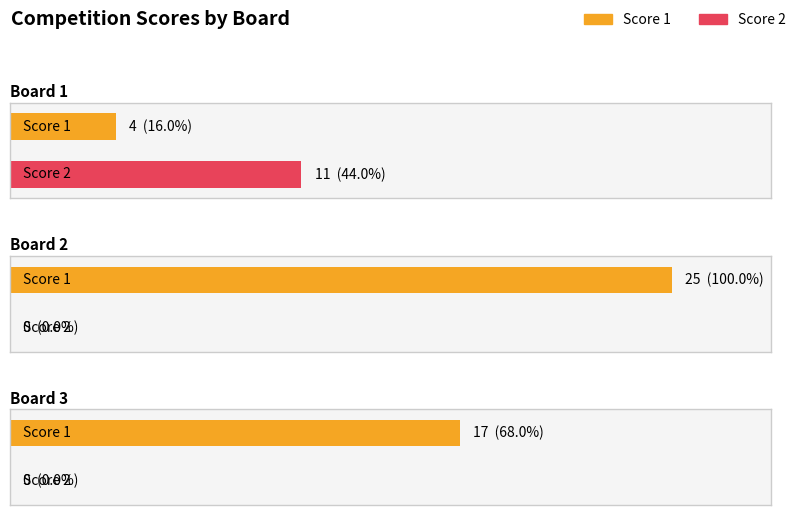

What is the spread (max minus min) of values at Board 3?

17